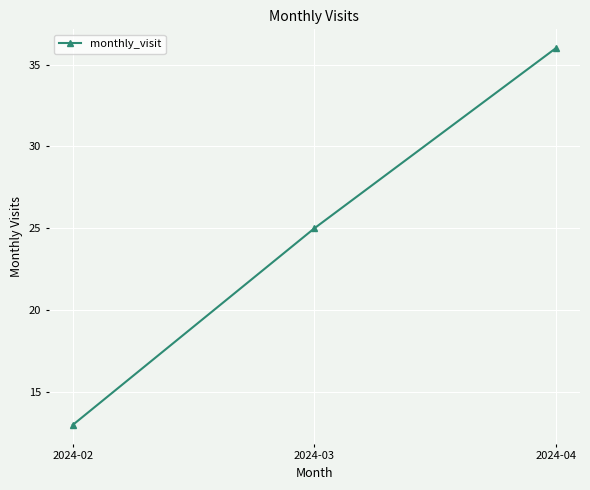

What is the value of the 2nd point from the left?

25